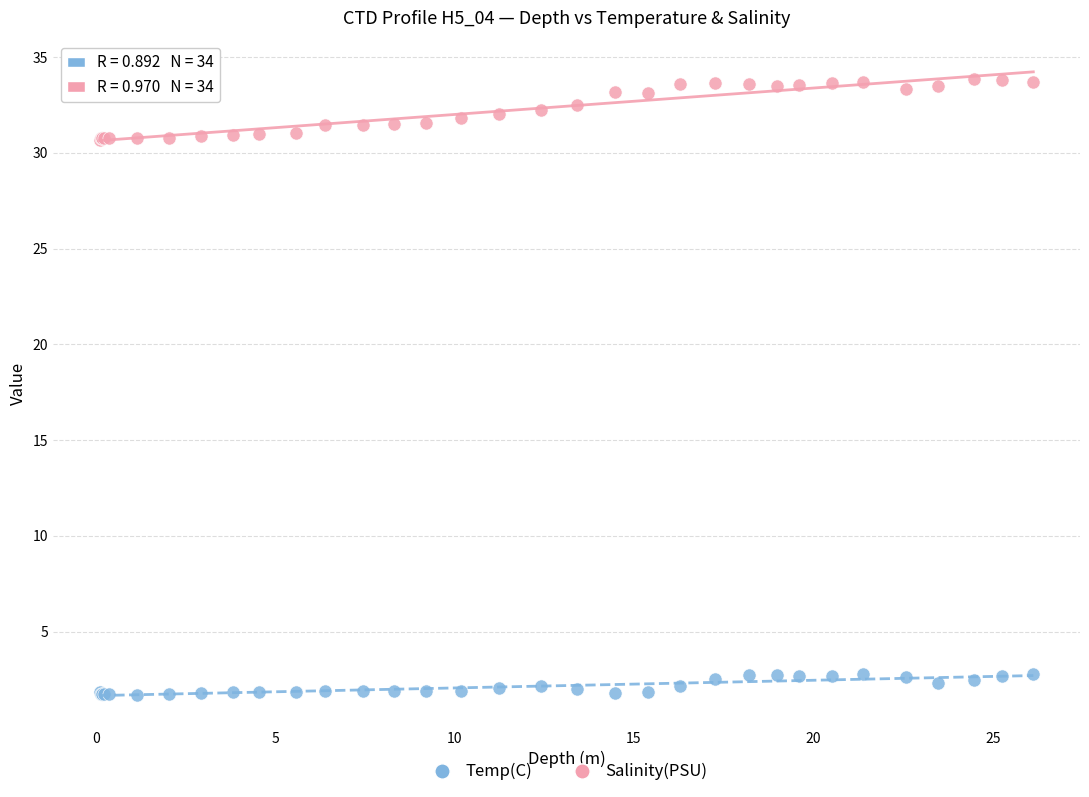

Which series reaches the minimum Y coordinate?

Temp(C)